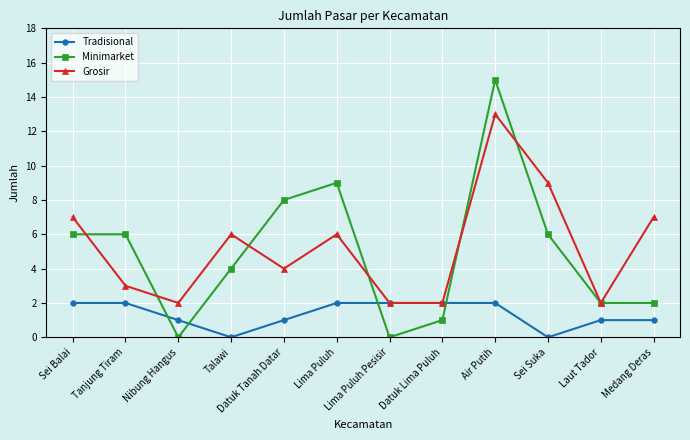

How many series are shown in this chart?

3